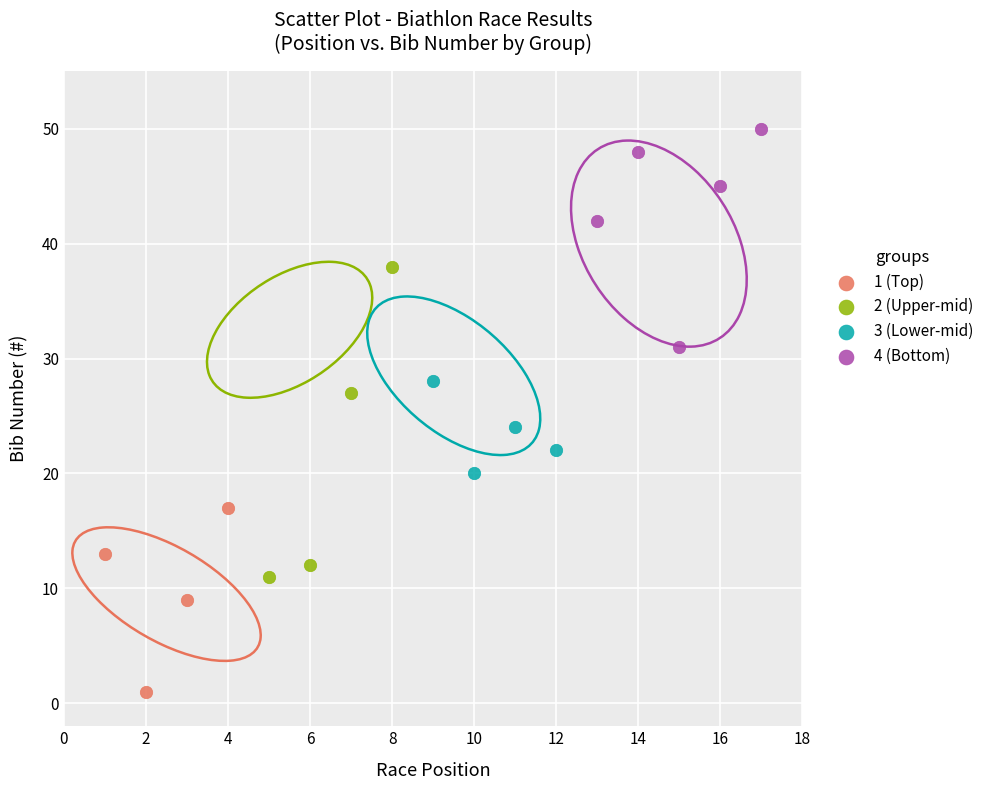

Which series has the widest spread of Y values?

2 (Upper-mid)